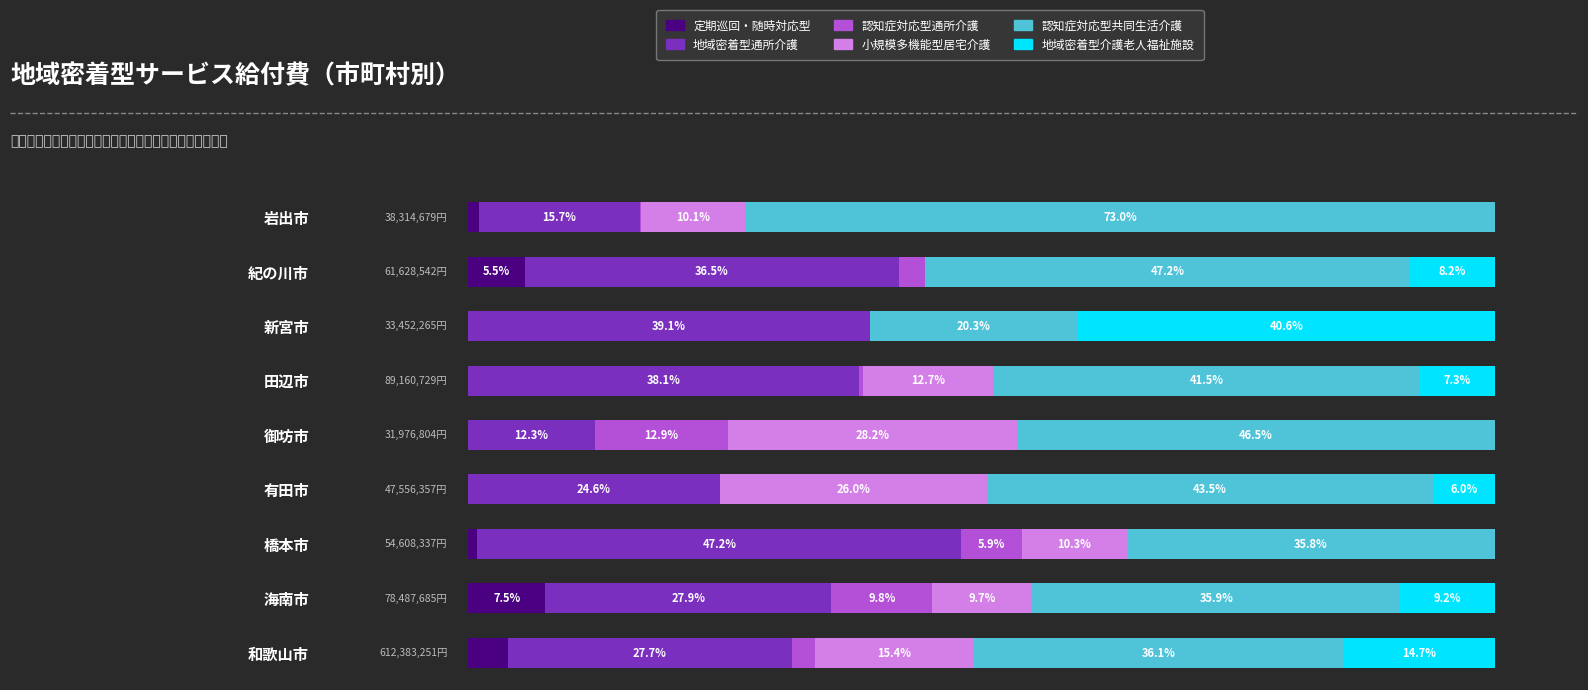

Which category has the highest value in the 定期巡回・随時対応型 series?

海南市